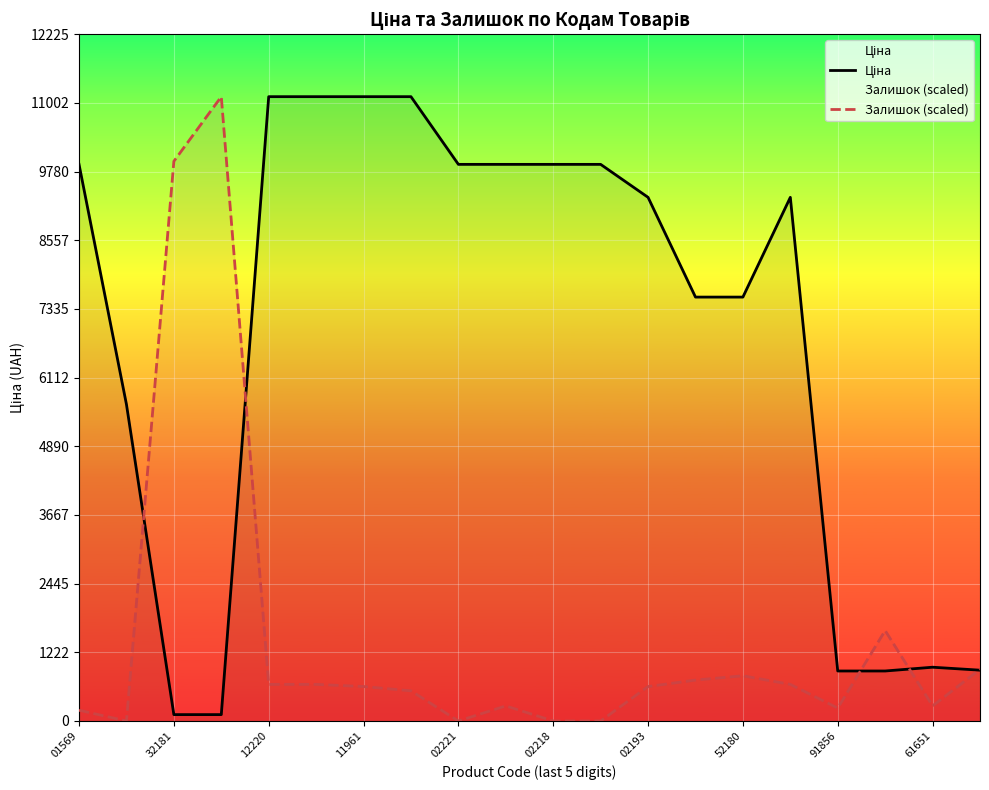

What is the difference between the highest and lowest values at 11961?

10500.4